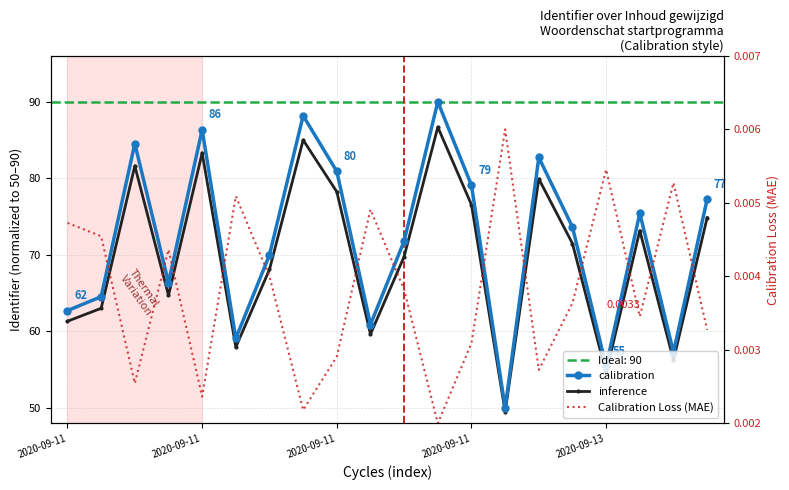

Where does the calibration series first go above 73?

2020-09-11